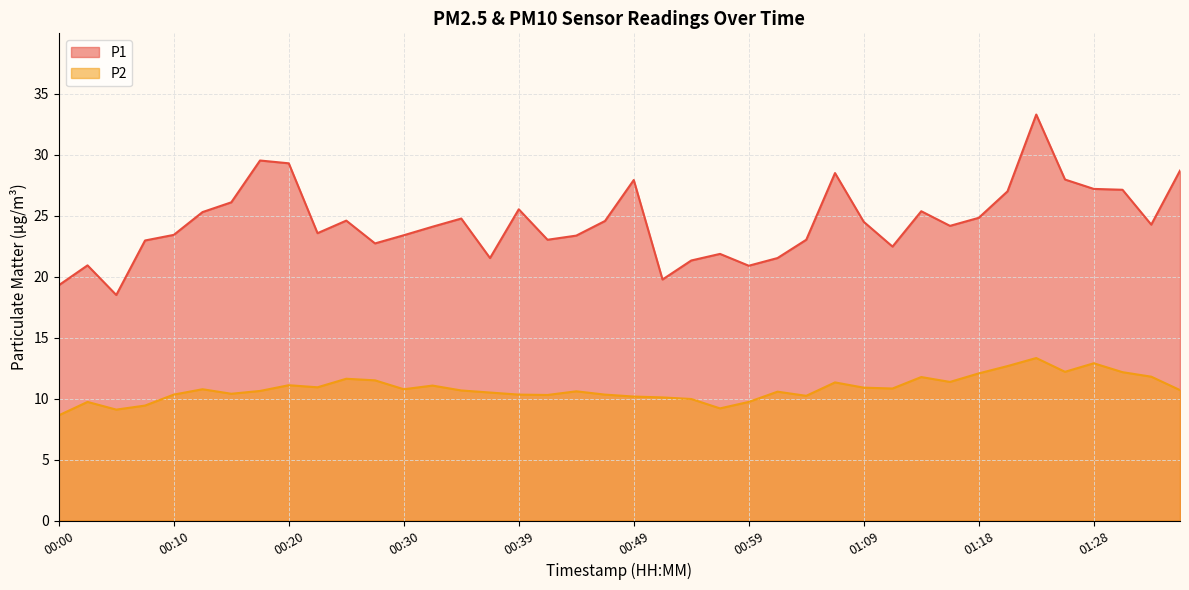

True or false: P1 and P2 cross at least once.

False